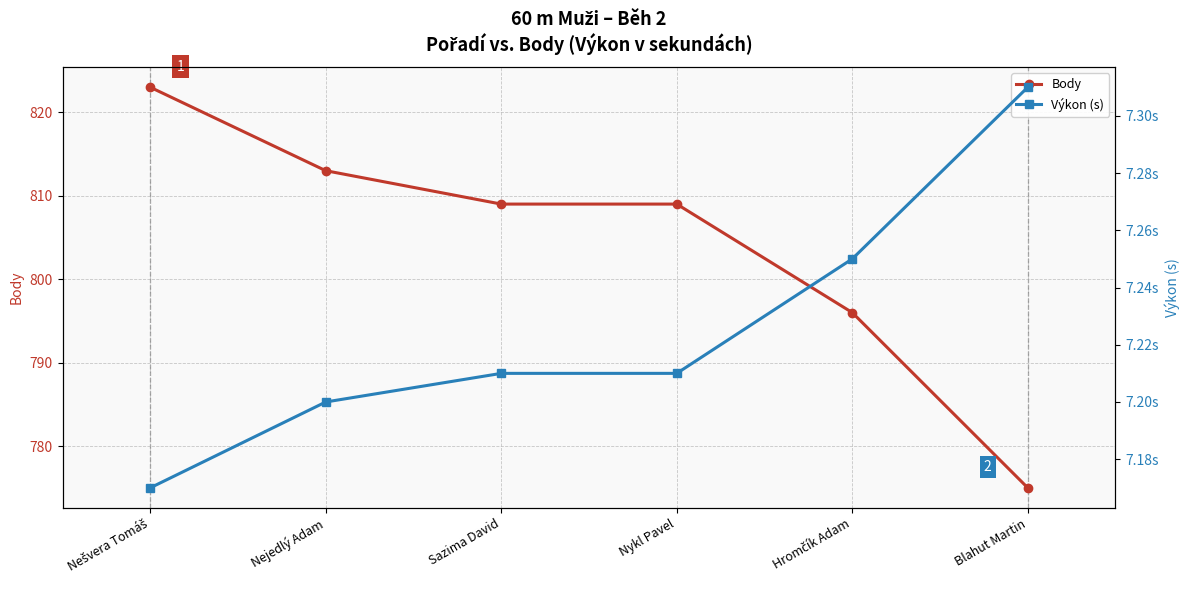

The Výkon (s) series shows 7.3 at Blahut Martin. True or false?

True